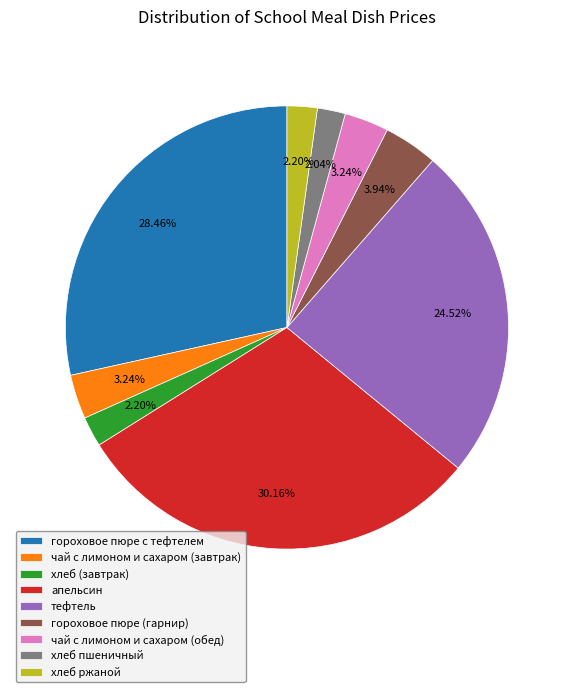

To the nearest percent, what is the combined percentage of тефтель and апельсин?

55%